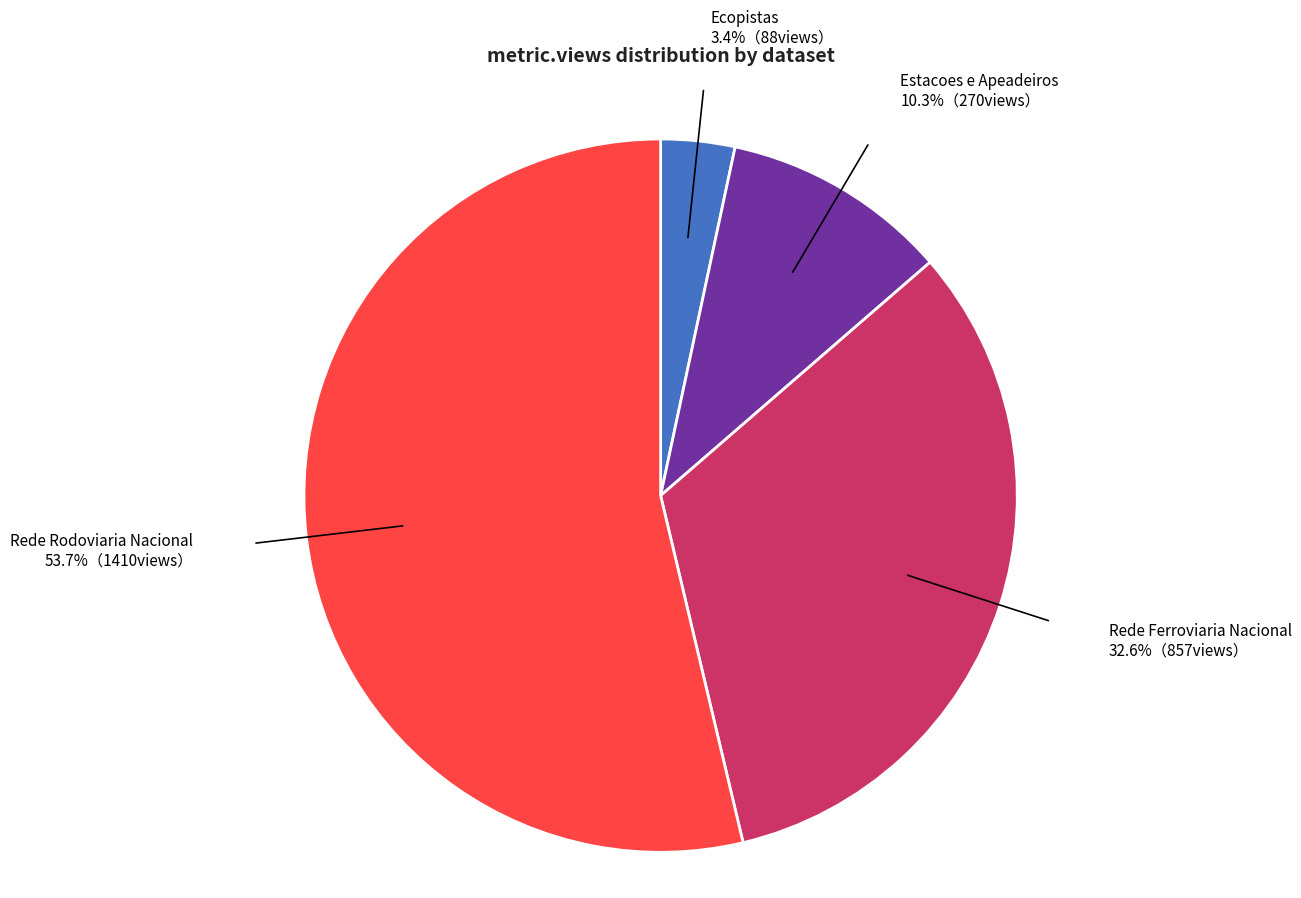

Is there a majority slice in this chart?

Yes